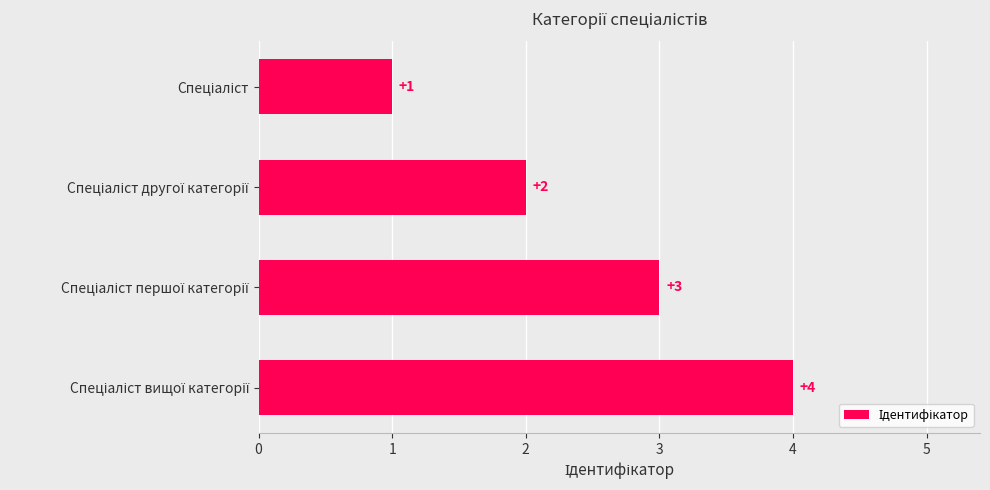

What is the value of the 4th bar from the top?

4